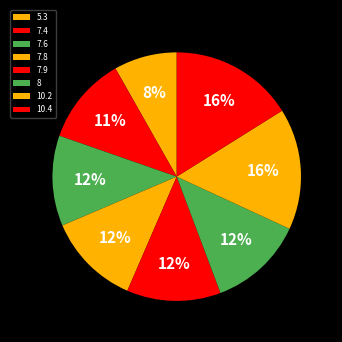

To the nearest percent, what is the average slice percentage?

12%